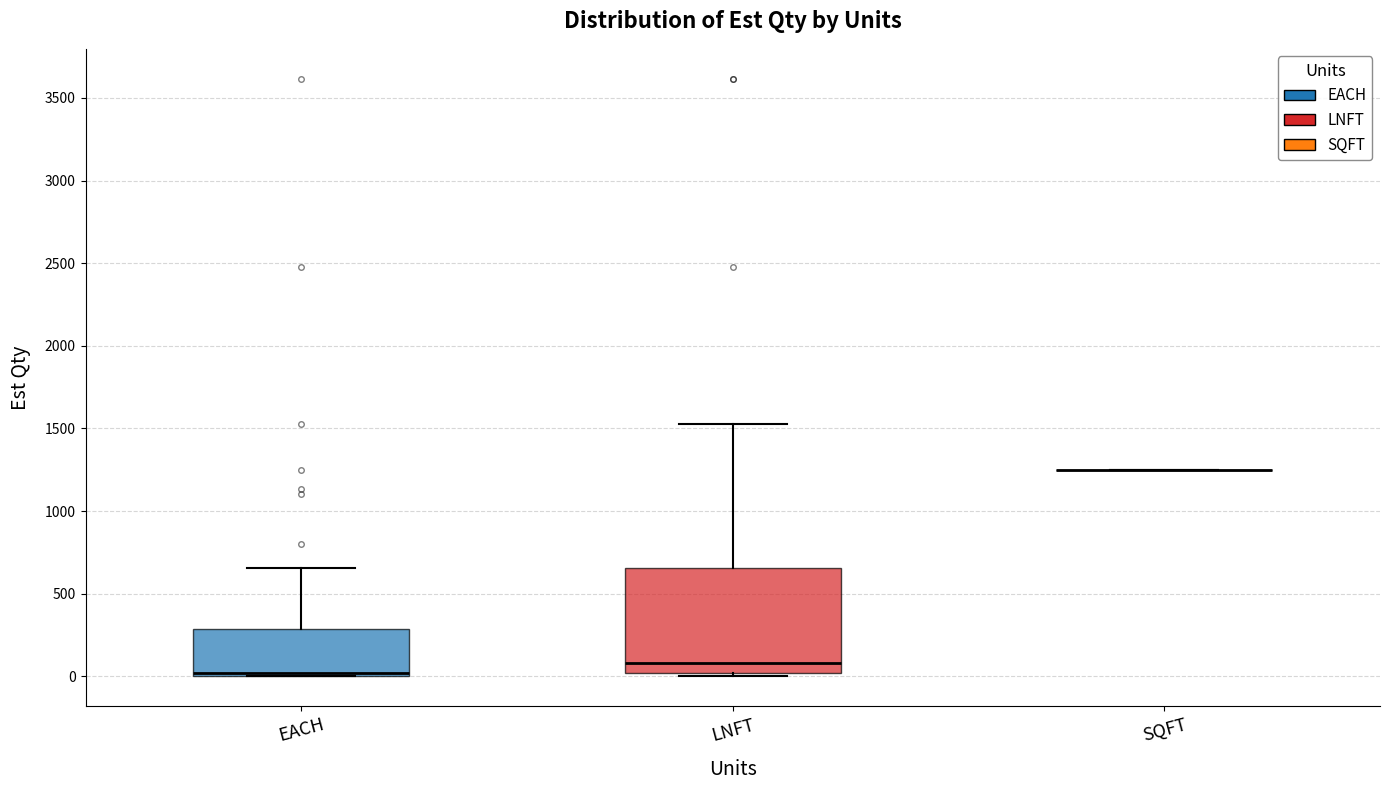

Comparing the boxes themselves (not the whiskers), which one is the tallest?

LNFT